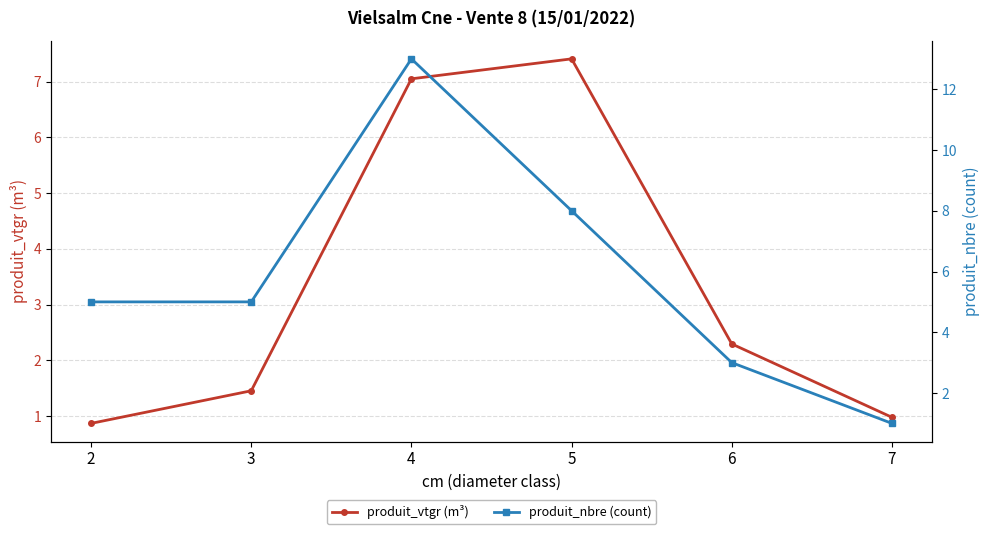

What is the difference between the highest and lowest values at 5?

0.6